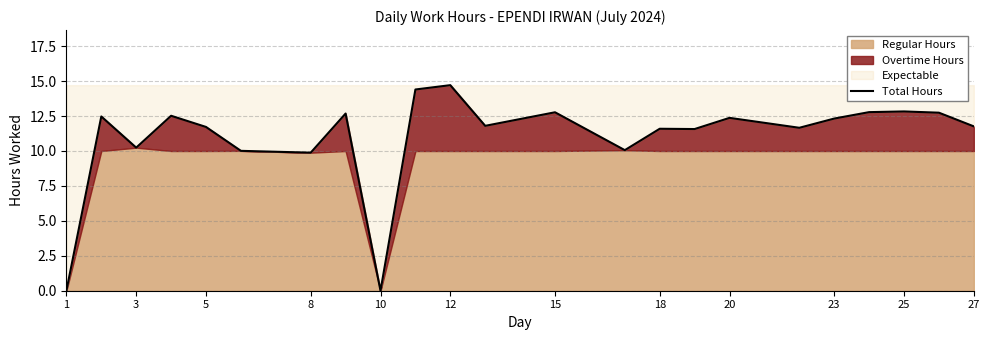

What is the maximum value for Total Hours?

14.7